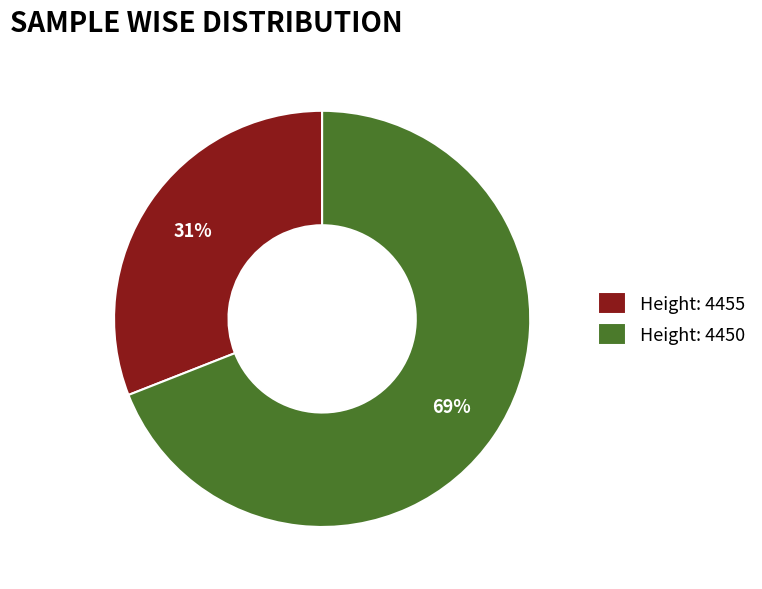

Which category has the biggest portion of the pie?

Height: 4450